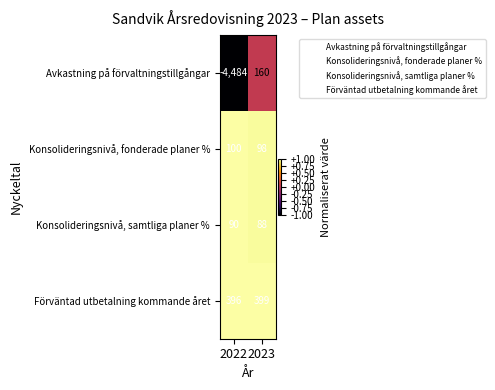

Reading right to left, transcribe all the data shown in this chart.

Avkastning på förvaltningstillgångar: 160	-4484
Konsolideringsnivå, fonderade planer %: 98	100
Konsolideringsnivå, samtliga planer %: 88	90
Förväntad utbetalning kommande året: 399	396